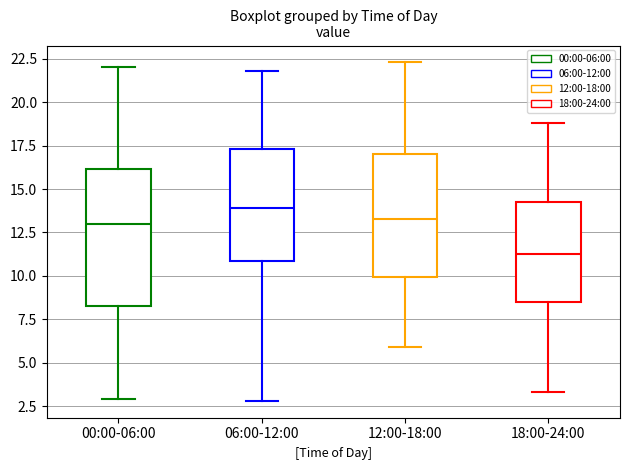

Where is the lower edge of the box for 18:00-24:00 on the y-axis? The values are not printed on the chart, so give them approximately, as read against the axis.

8.5